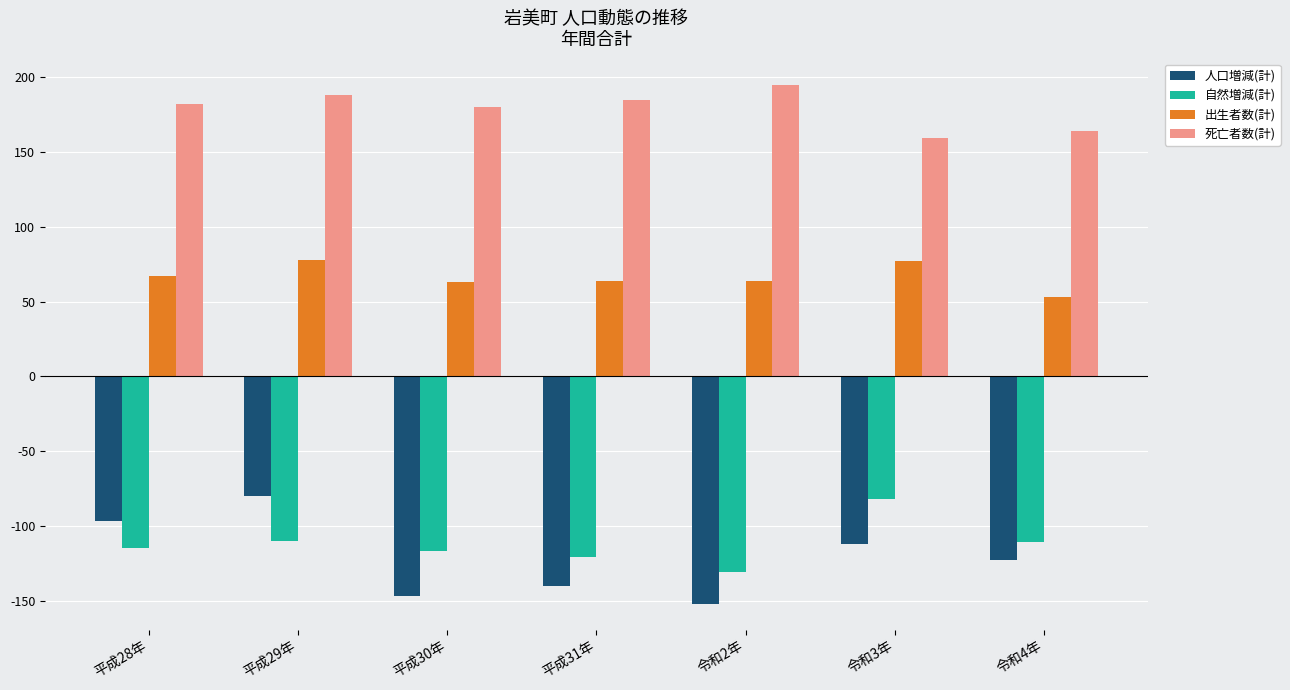

True or false: 死亡者数(計) has a value of 87 at 令和2年.

False